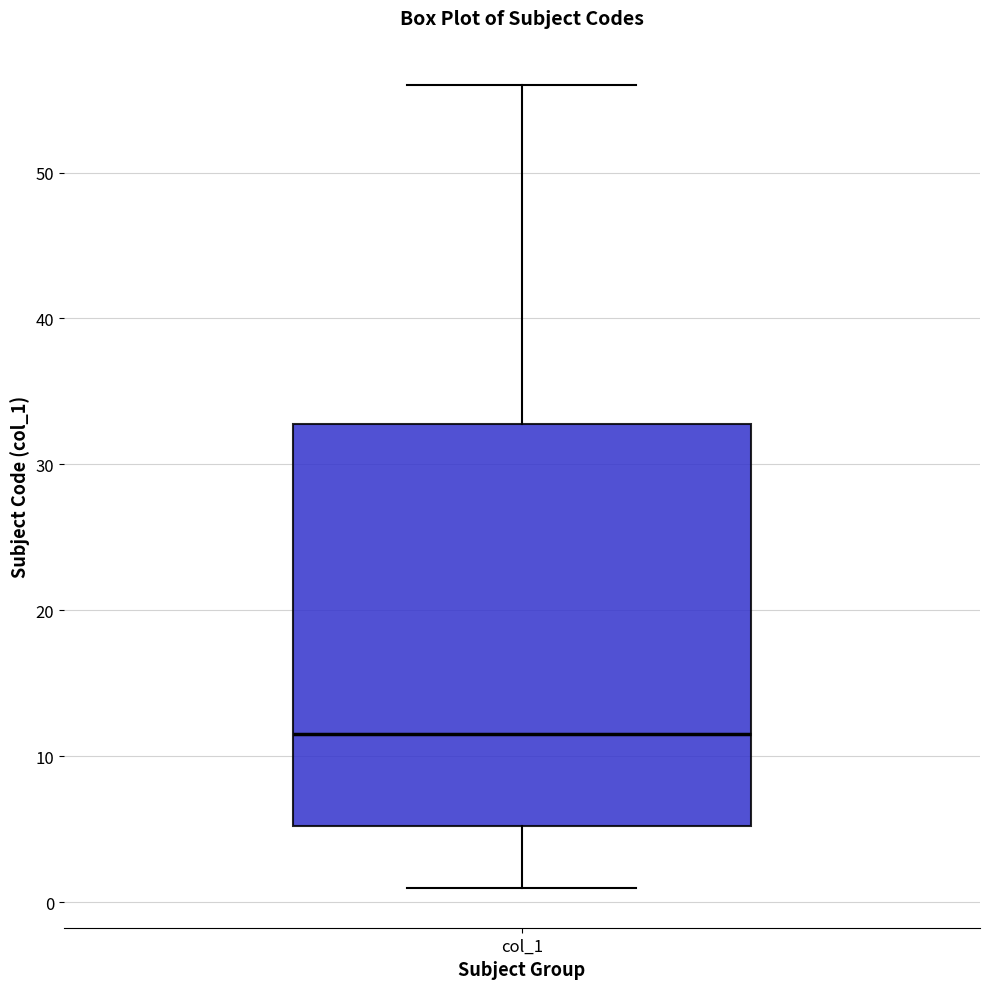

Read this box plot against the y-axis: the position of the median line, the range covered by the box, and the ends of both whiskers. The values are not printed on the chart, so give them approximately, as read against the axis.

median 12, box 5 to 33, whiskers 1 to 56